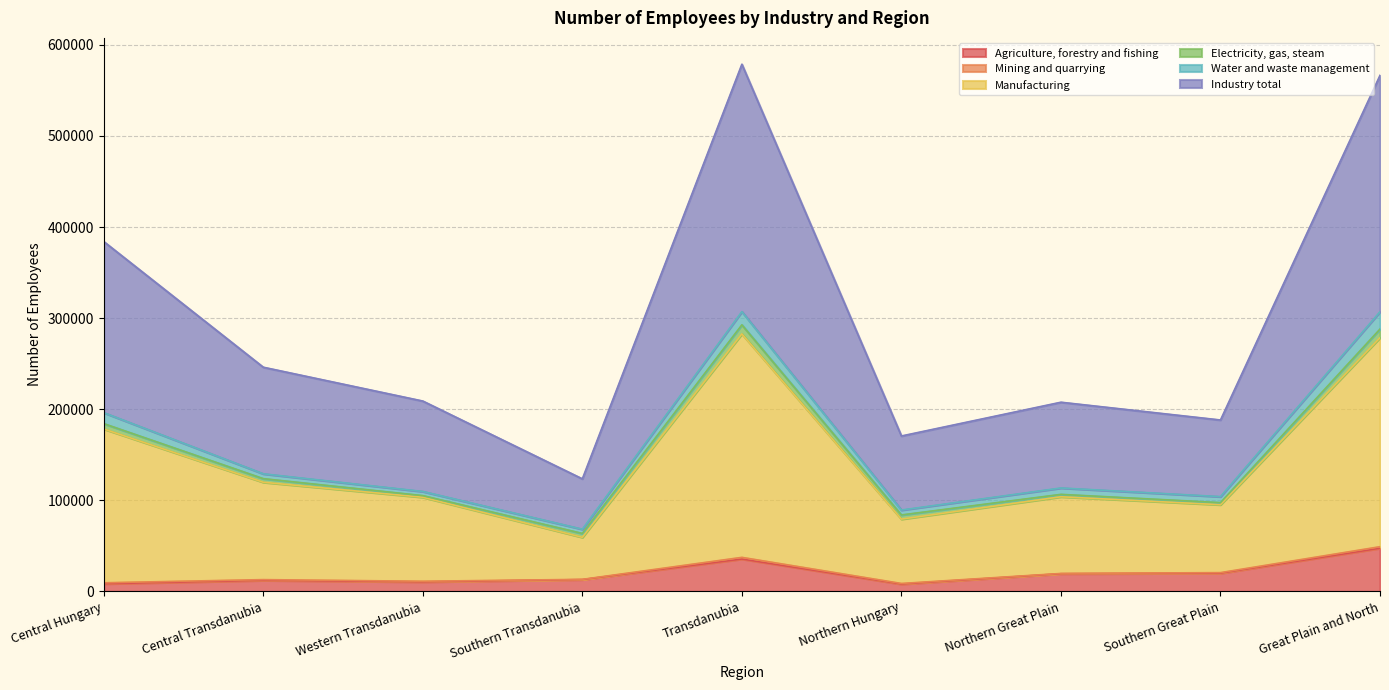

What is the maximum value for Agriculture, forestry and fishing?

47446